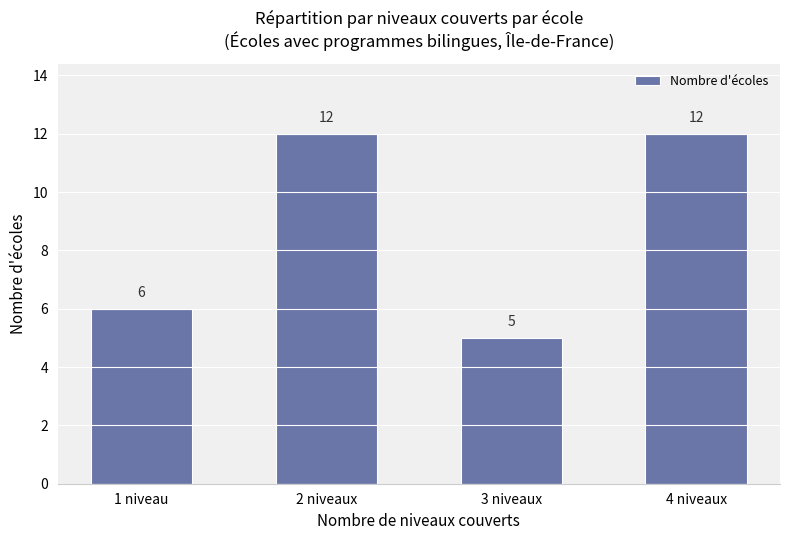

The chart shows a value of 10 at 1 niveau. True or false?

False